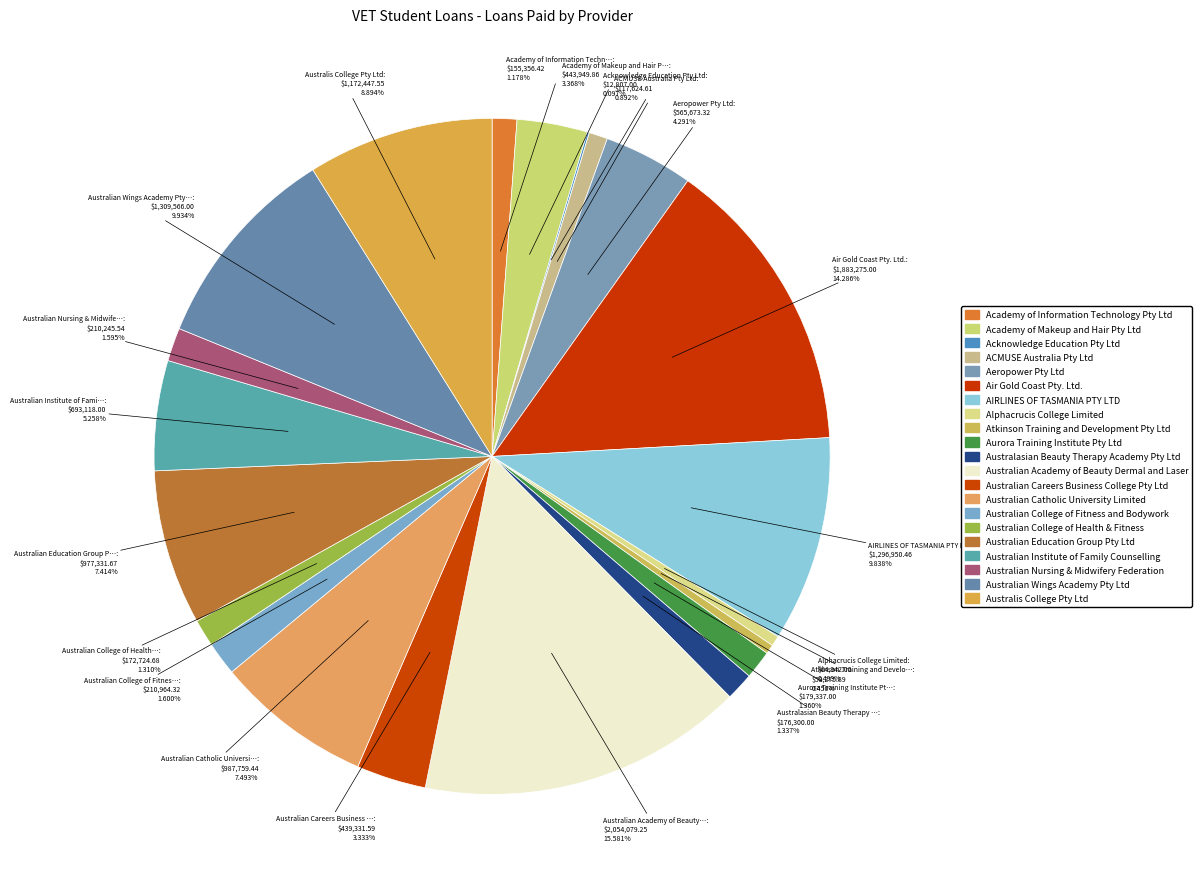

Count the number of slices in the pie.

21